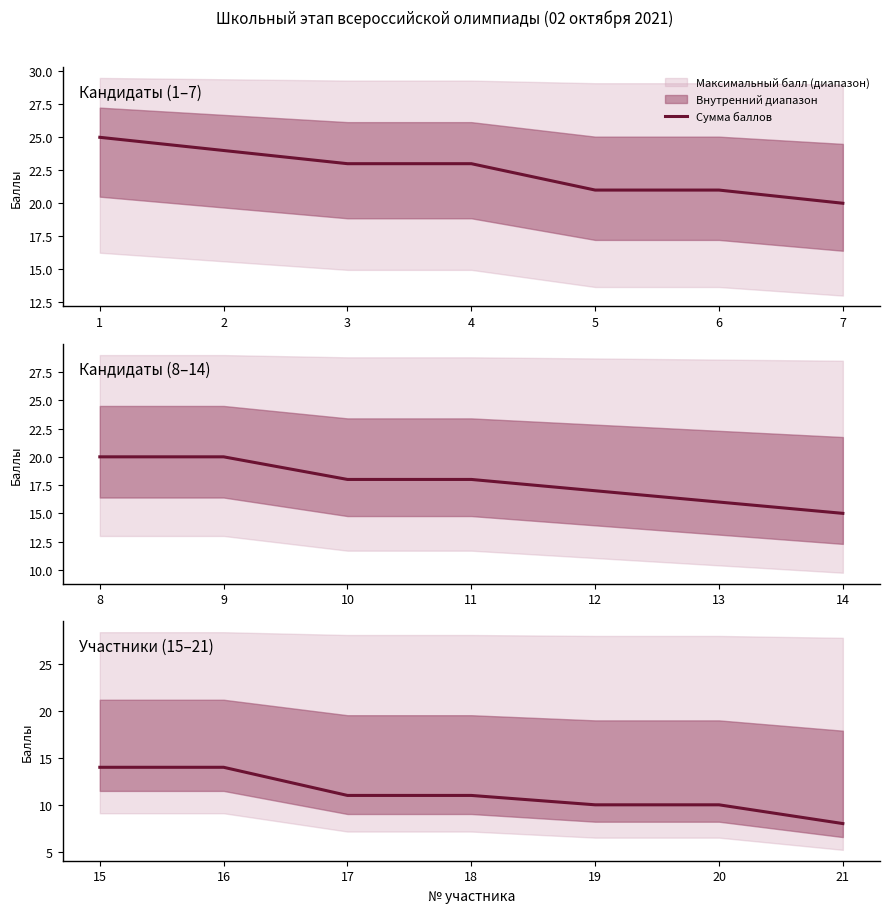

List the labels in order of value, largest first.

15, 16, 17, 18, 19, 20, 21